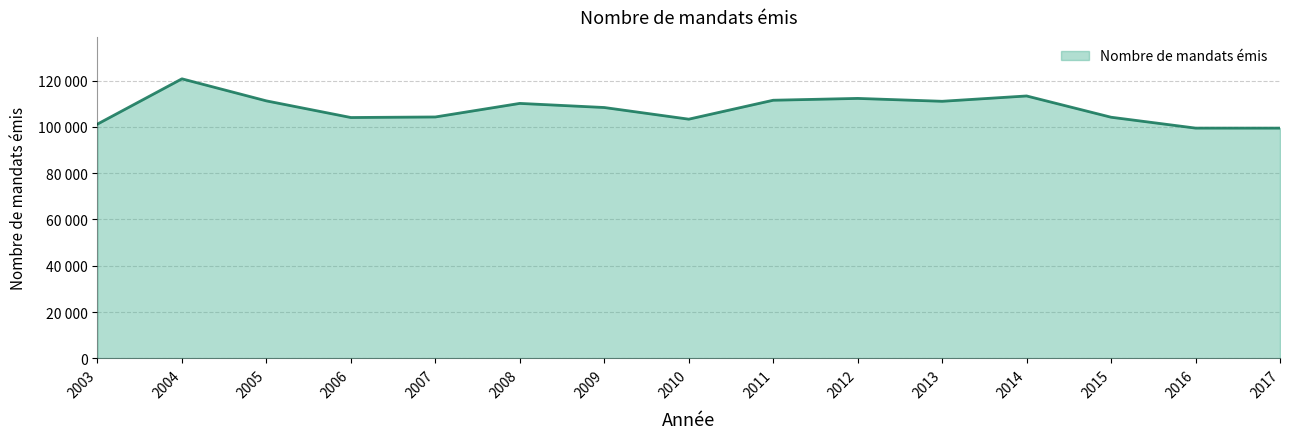

Rank the categories by value from lowest to highest.

2017, 2016, 2003, 2010, 2006, 2015, 2007, 2009, 2008, 2013, 2005, 2011, 2012, 2014, 2004